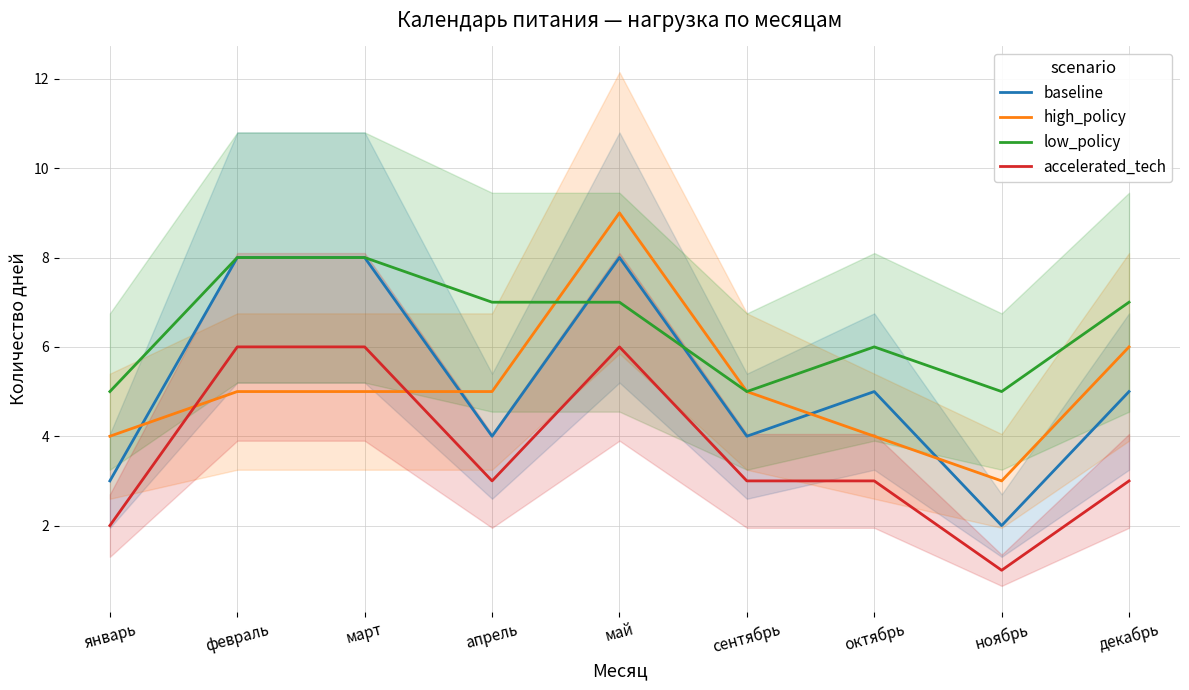

The value of low_policy at сентябрь is 7. True or false?

False